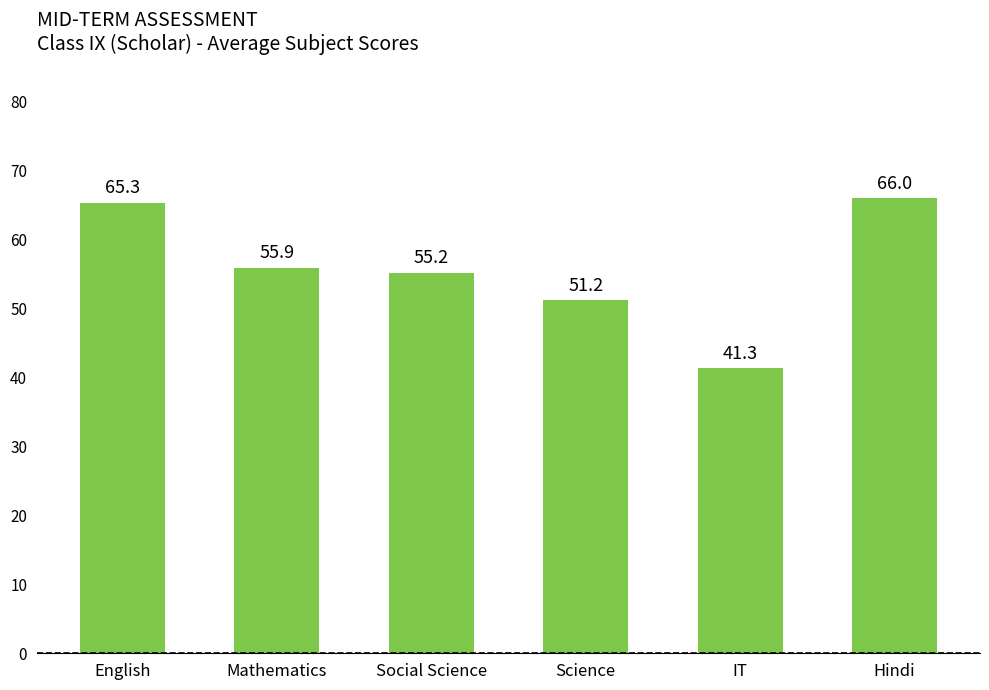

List the labels in order of value, smallest first.

IT, Science, Social Science, Mathematics, English, Hindi